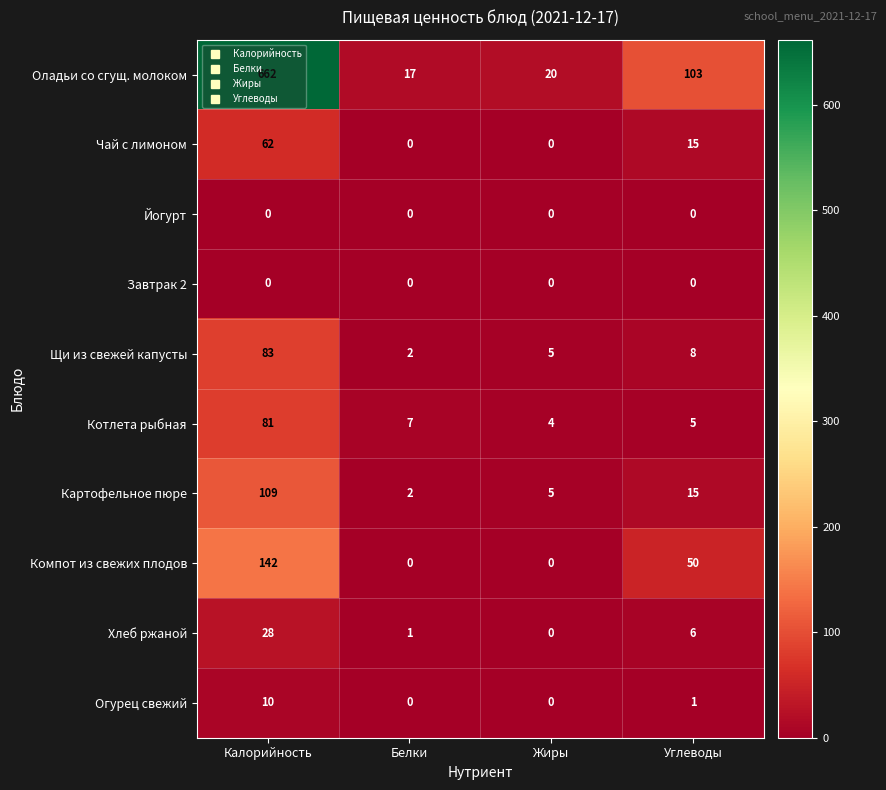

What is the difference between the maximum and minimum values in the Чай с лимоном series?

62